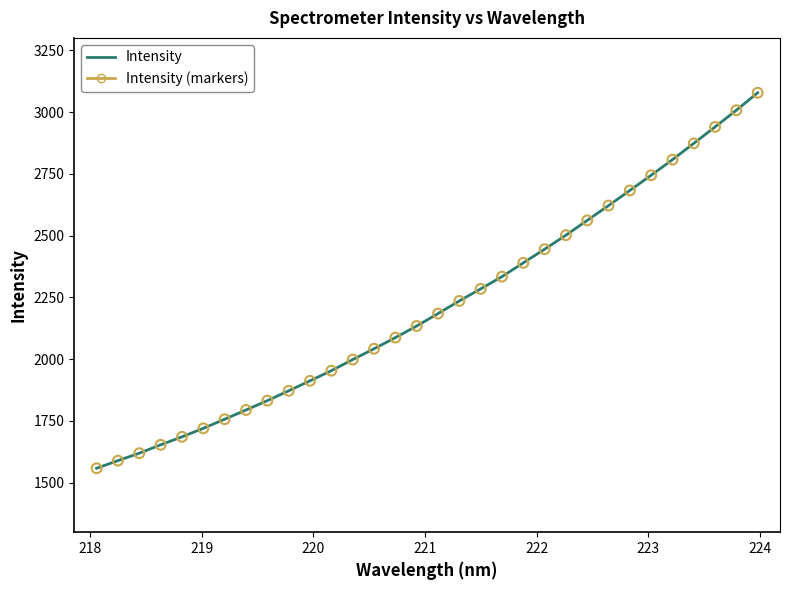

What is the minimum value shown in the chart?

1558.7